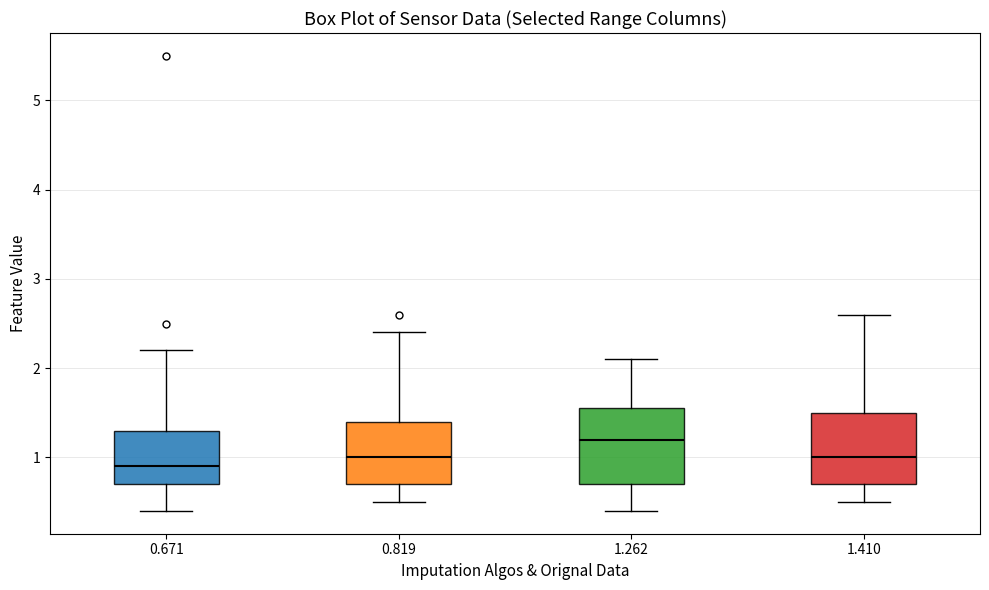

Reading left to right, read every box against the y-axis: the position of its median line, the range the box covers, and the ends of its whiskers. The values are not printed on the chart, so give them approximately, as read against the axis.

0.671: median 0.9, box 0.7 to 1.3, whiskers 0.4 to 2.2
0.819: median 1.0, box 0.7 to 1.4, whiskers 0.5 to 2.4
1.262: median 1.2, box 0.7 to 1.6, whiskers 0.4 to 2.1
1.410: median 1.0, box 0.7 to 1.5, whiskers 0.5 to 2.6